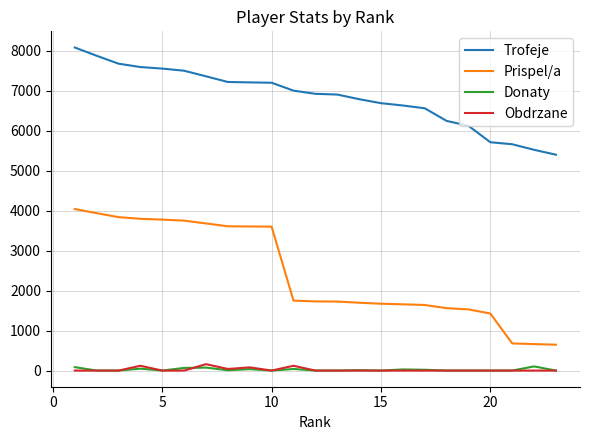

Which series has the largest total across all categories?

Trofeje